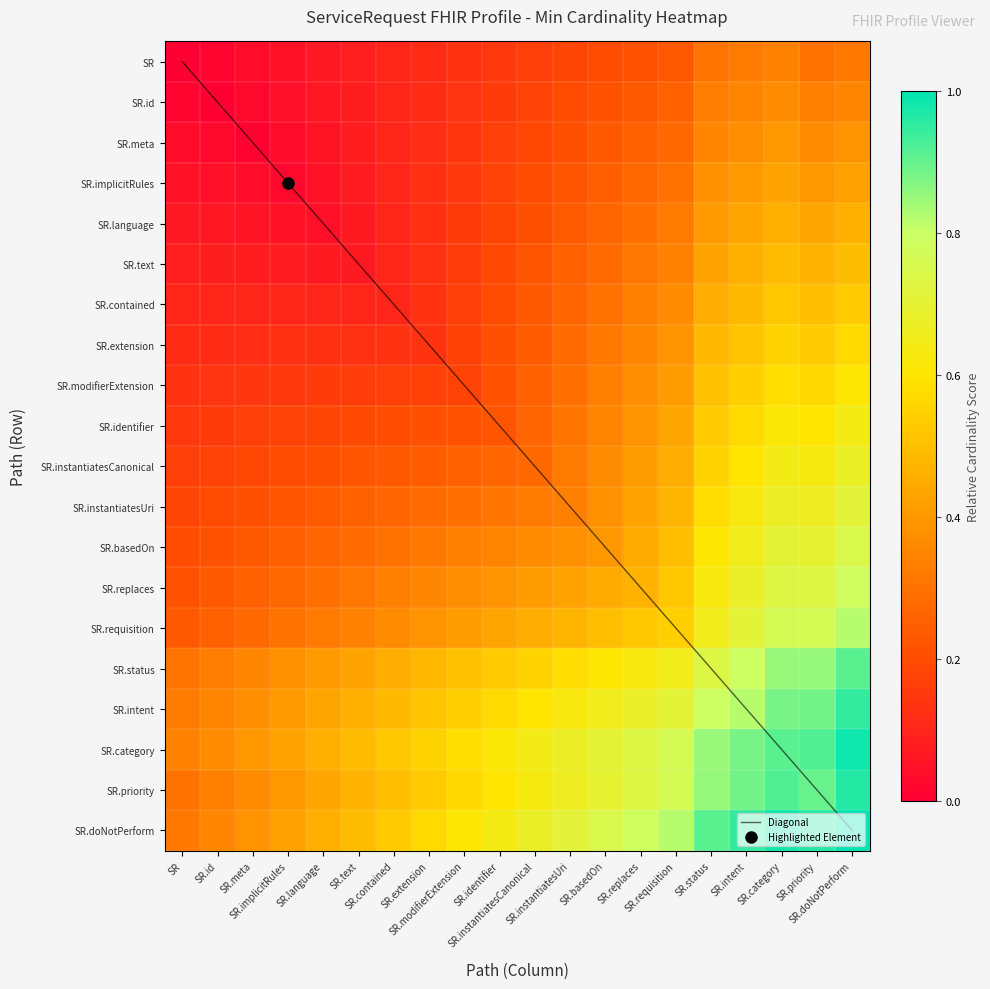

At how many categories does at least one series exceed 0?

20